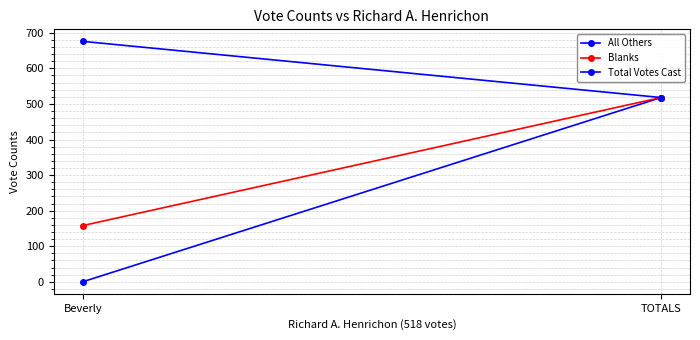

What is the label of the 2nd point from the left?

TOTALS